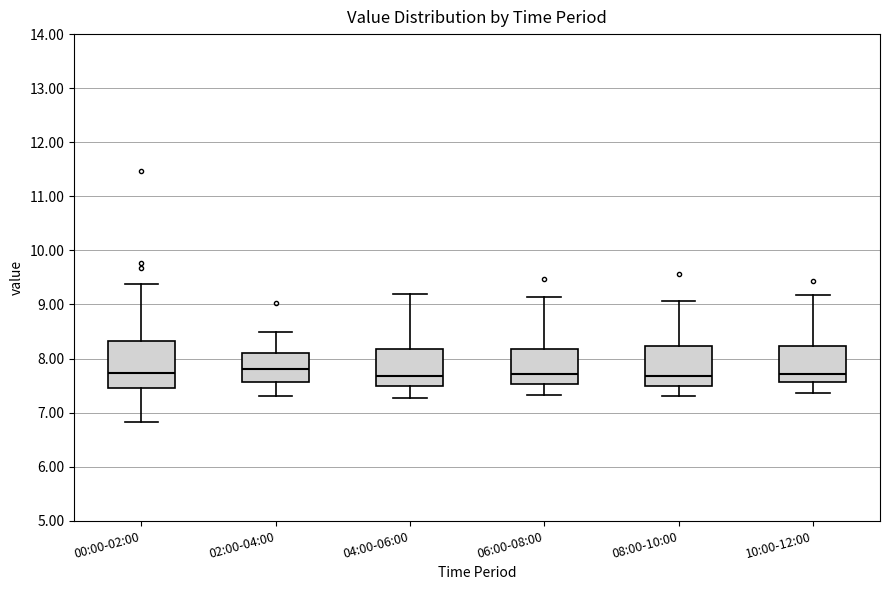

Where does the lower whisker of the box for 00:00-02:00 end on the y-axis? The values are not printed on the chart, so give them approximately, as read against the axis.

6.8